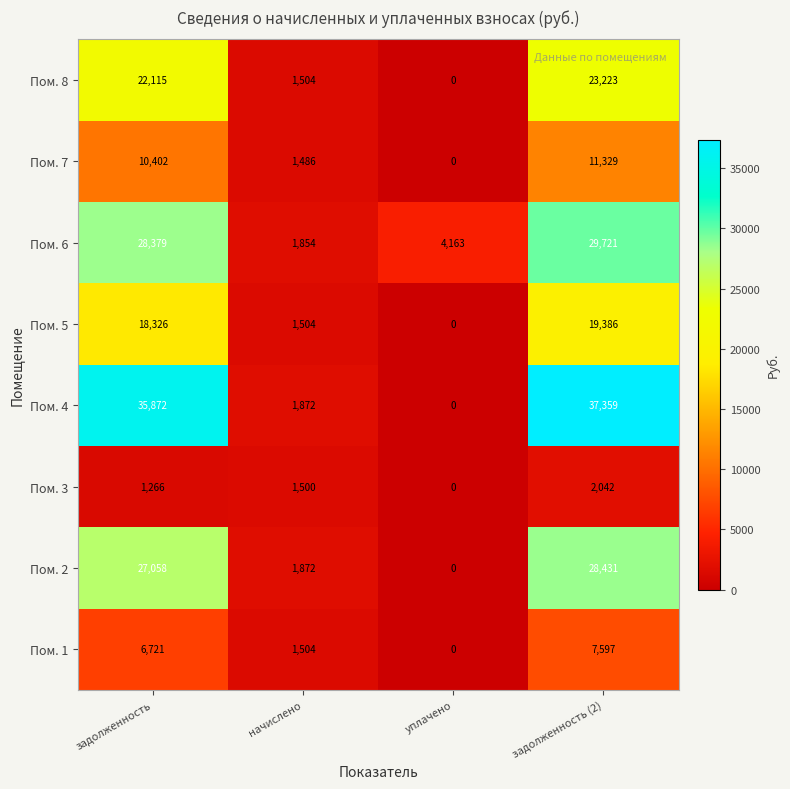

Count the Пом. 3 values in the range 1266 to 2042.

3